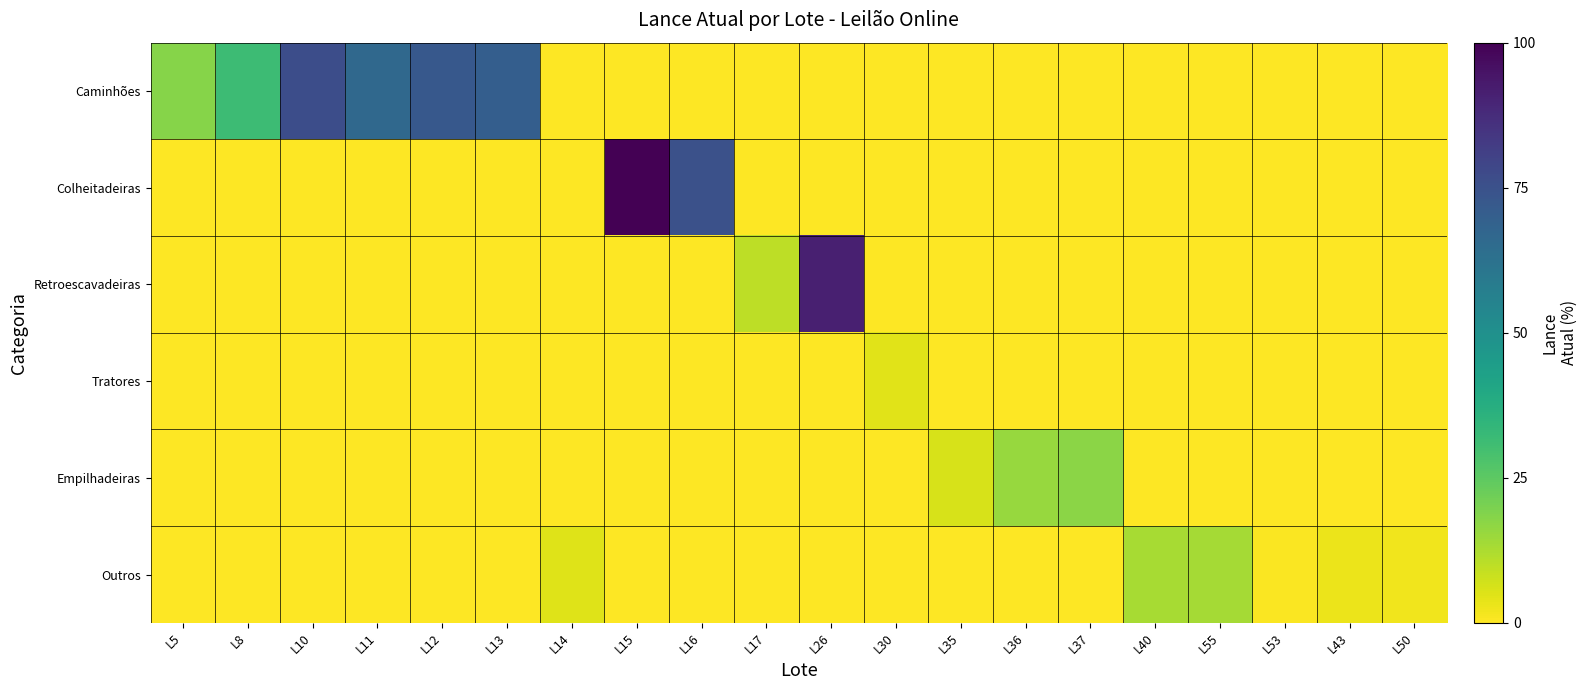

Reading left to right, transcribe all the data shown in this chart.

Caminhões: L5=18.1	L8=31.2	L10=76.2	L11=66.2	L12=72.5	L13=70.0	L14=0.0	L15=0.0	L16=0.0	L17=0.0	L26=0.0	L30=0.0	L35=0.0	L36=0.0	L37=0.0	L40=0.0	L55=0.0	L53=0.0	L43=0.0	L50=0.0
Colheitadeiras: L5=0.0	L8=0.0	L10=0.0	L11=0.0	L12=0.0	L13=0.0	L14=0.0	L15=100.0	L16=75.0	L17=0.0	L26=0.0	L30=0.0	L35=0.0	L36=0.0	L37=0.0	L40=0.0	L55=0.0	L53=0.0	L43=0.0	L50=0.0
Retroescavadeiras: L5=0.0	L8=0.0	L10=0.0	L11=0.0	L12=0.0	L13=0.0	L14=0.0	L15=0.0	L16=0.0	L17=10.0	L26=91.2	L30=0.0	L35=0.0	L36=0.0	L37=0.0	L40=0.0	L55=0.0	L53=0.0	L43=0.0	L50=0.0
Tratores: L5=0.0	L8=0.0	L10=0.0	L11=0.0	L12=0.0	L13=0.0	L14=0.0	L15=0.0	L16=0.0	L17=0.0	L26=0.0	L30=4.5	L35=0.0	L36=0.0	L37=0.0	L40=0.0	L55=0.0	L53=0.0	L43=0.0	L50=0.0
Empilhadeiras: L5=0.0	L8=0.0	L10=0.0	L11=0.0	L12=0.0	L13=0.0	L14=0.0	L15=0.0	L16=0.0	L17=0.0	L26=0.0	L30=0.0	L35=6.0	L36=15.2	L37=17.5	L40=0.0	L55=0.0	L53=0.0	L43=0.0	L50=0.0
Outros: L5=0.0	L8=0.0	L10=0.0	L11=0.0	L12=0.0	L13=0.0	L14=5.0	L15=0.0	L16=0.0	L17=0.0	L26=0.0	L30=0.0	L35=0.0	L36=0.0	L37=0.0	L40=13.0	L55=13.5	L53=0.8	L43=2.8	L50=2.2